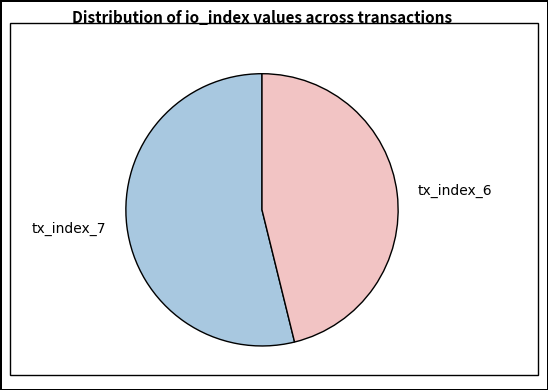

Is there any slice that represents more than half of the pie?

Yes